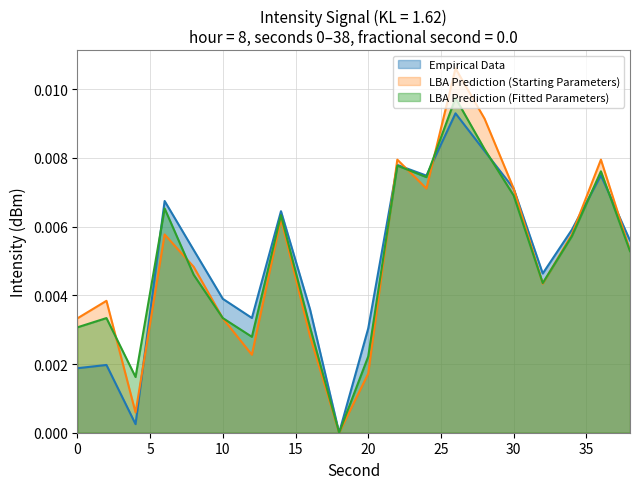

The LBA Prediction (Starting Parameters) series shows 0.0 at 2. True or false?

True